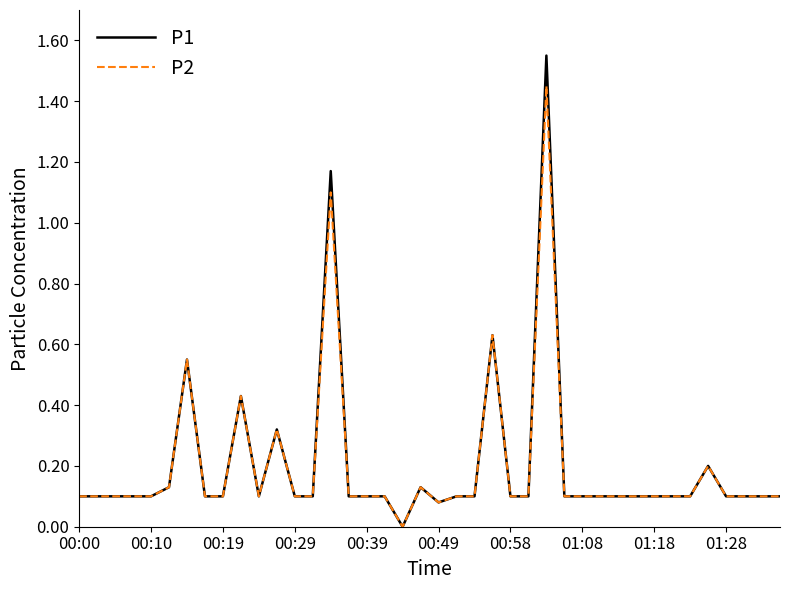

Which series has the widest spread of values?

P1